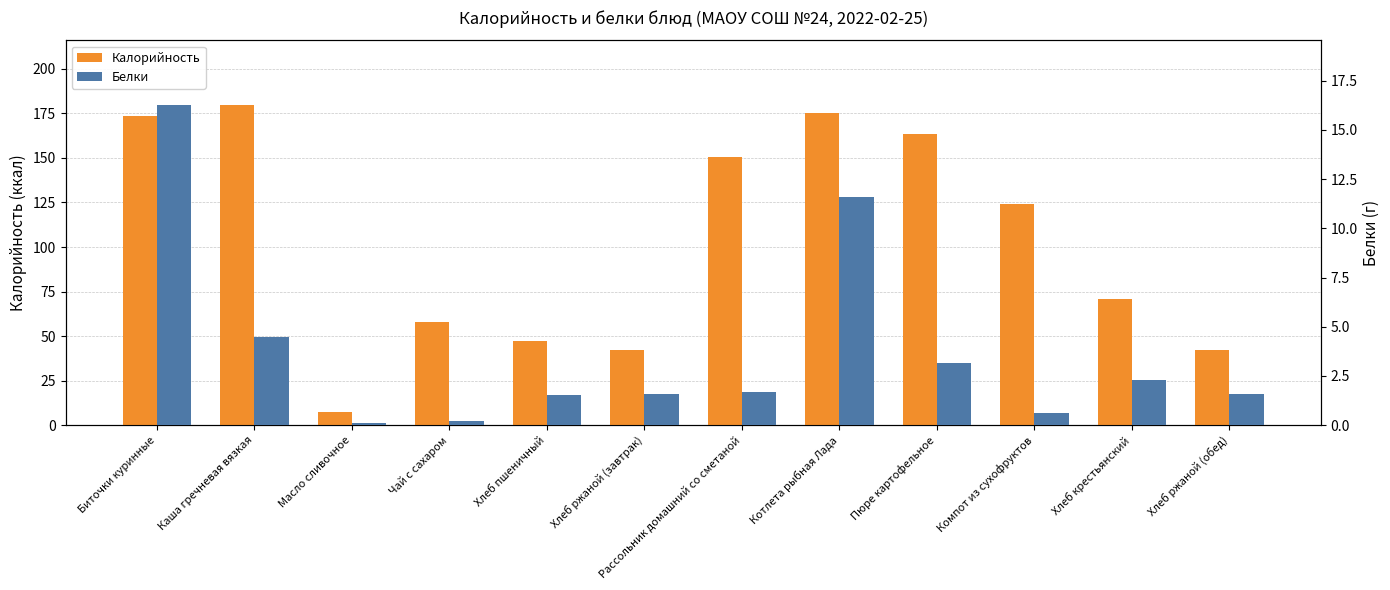

Which series has the largest total across all categories?

Калорийность